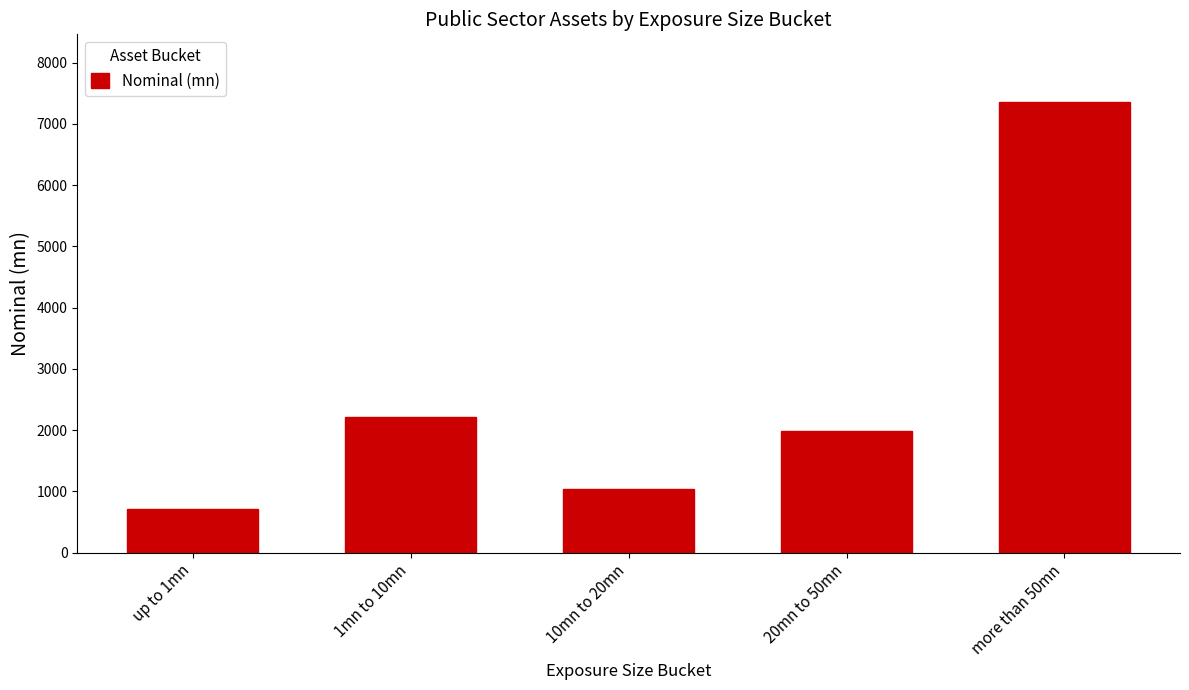

Reading left to right, what are all the values shown in this chart?

715.7	2211.2	1042.2	1986.9	7359.5